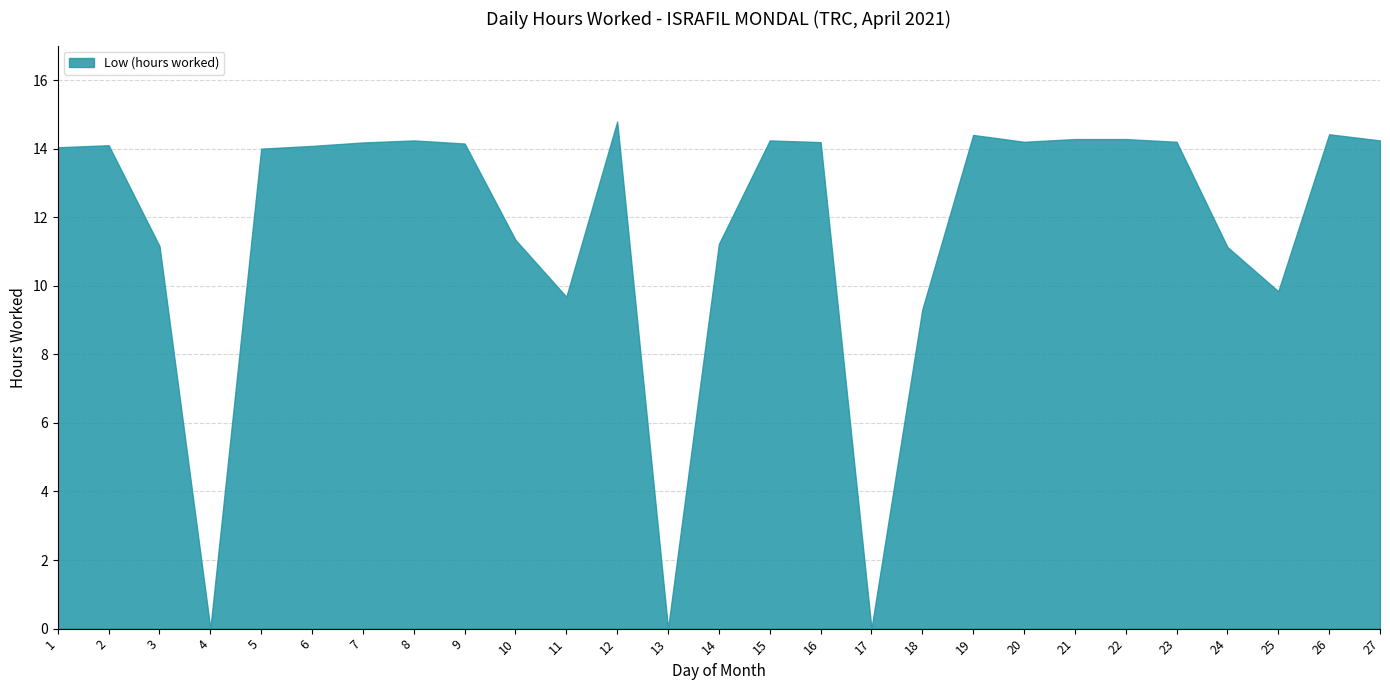

What is the value of the 14th point from the left?

11.2